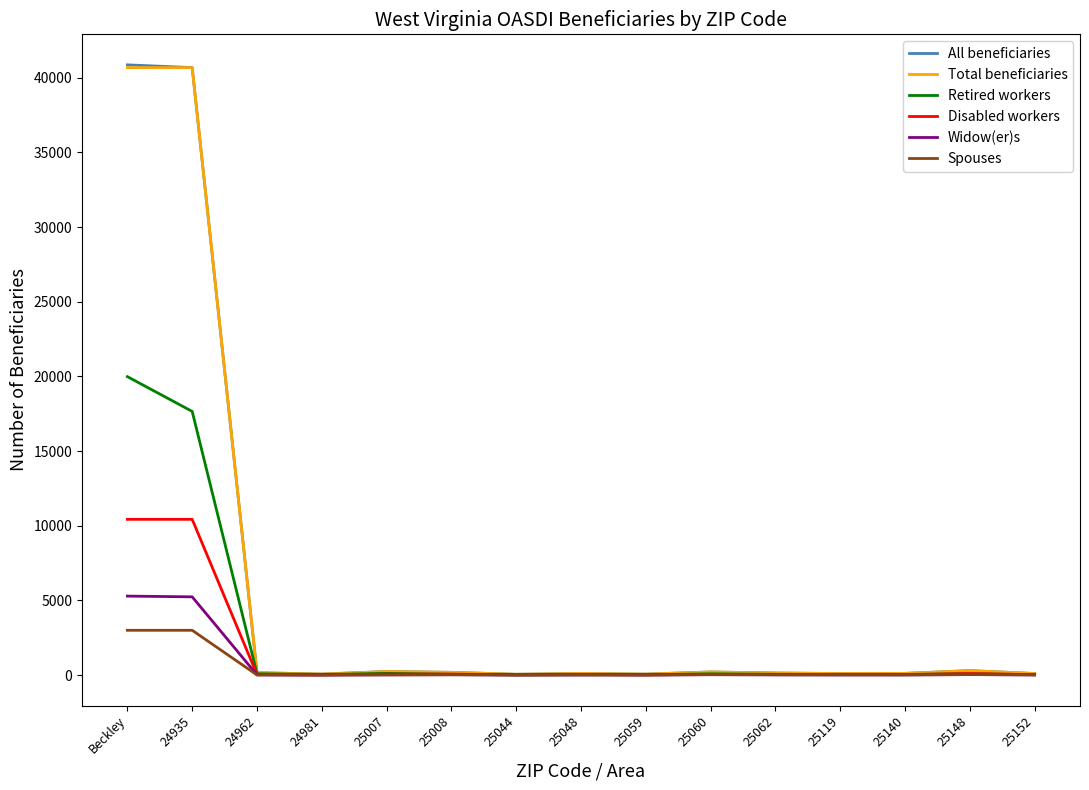

Read the Spouses value at 25062, to the nearest 10.

20